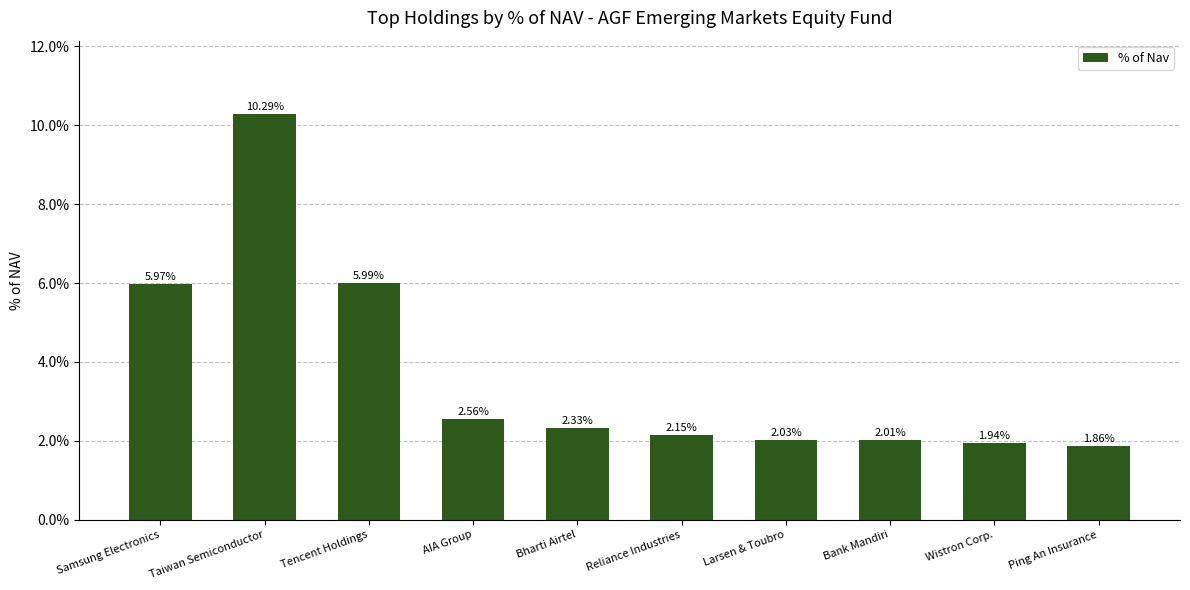

Are the bars horizontal?

No